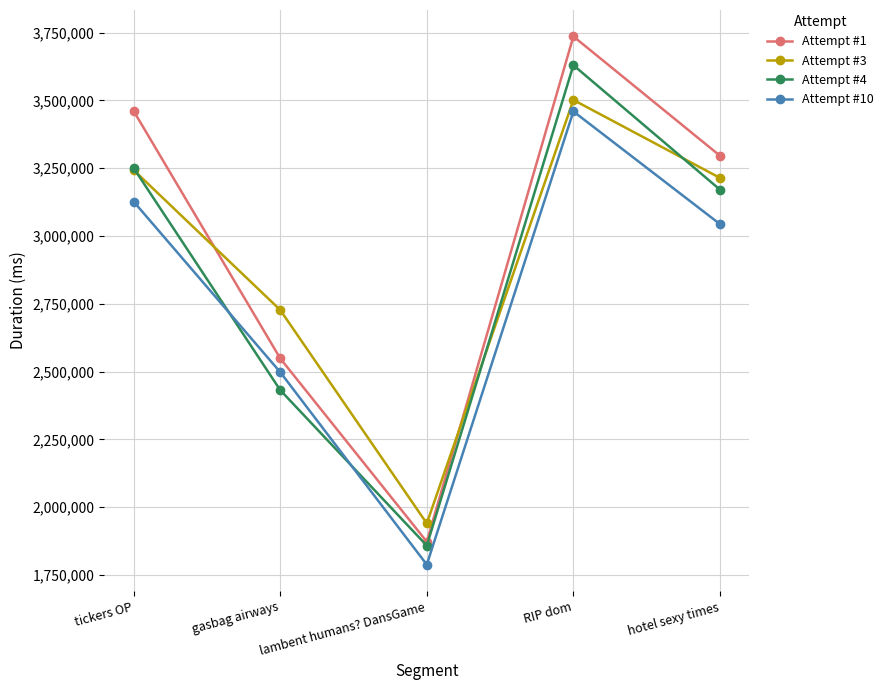

Is the value of Attempt #1 at hotel sexy times greater than the value of Attempt #3 at RIP dom?

No